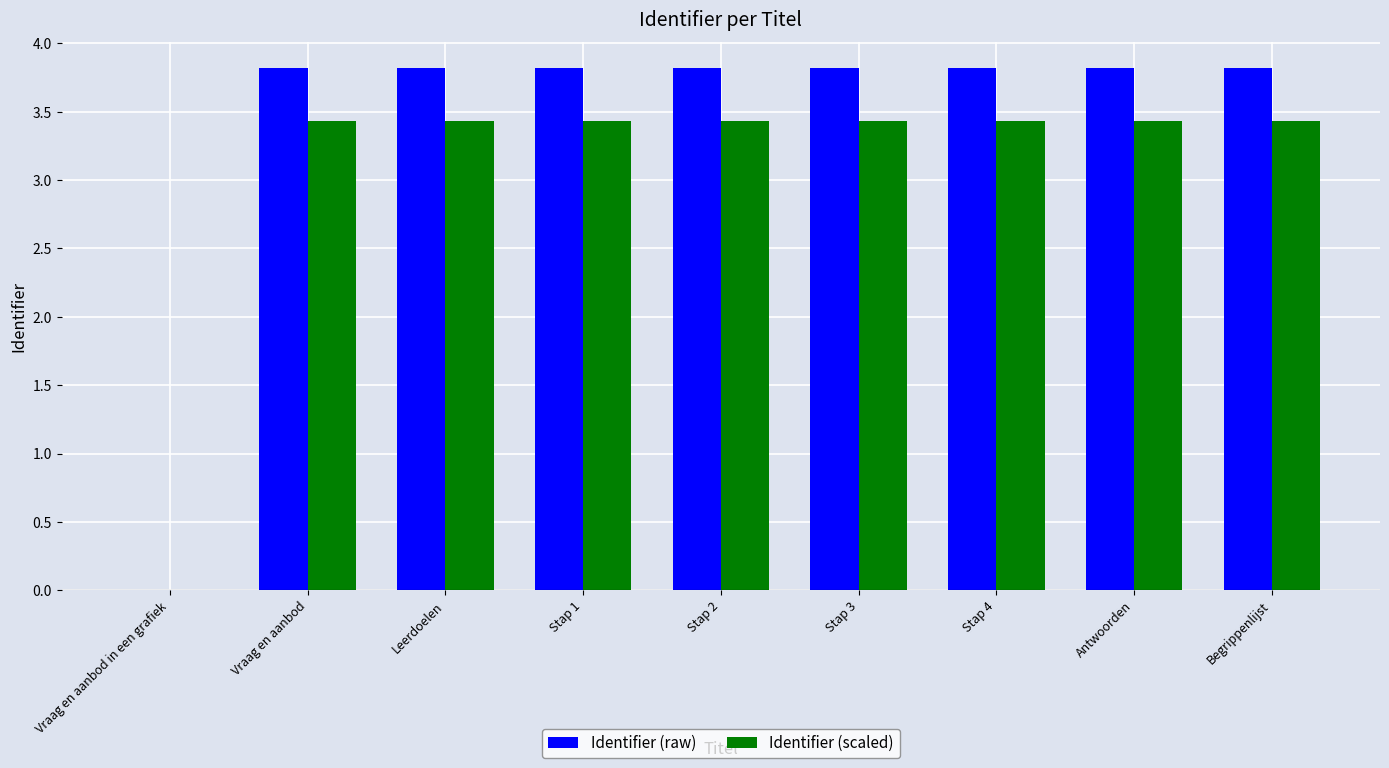

How many values in Identifier (raw) are above zero?

8